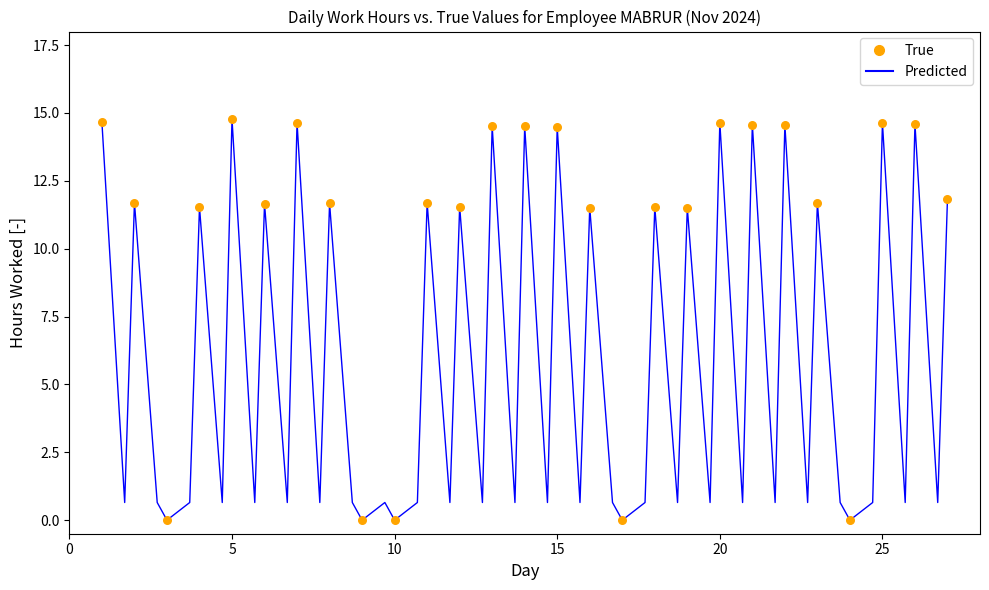

What is the maximum value shown in the chart?

14.8